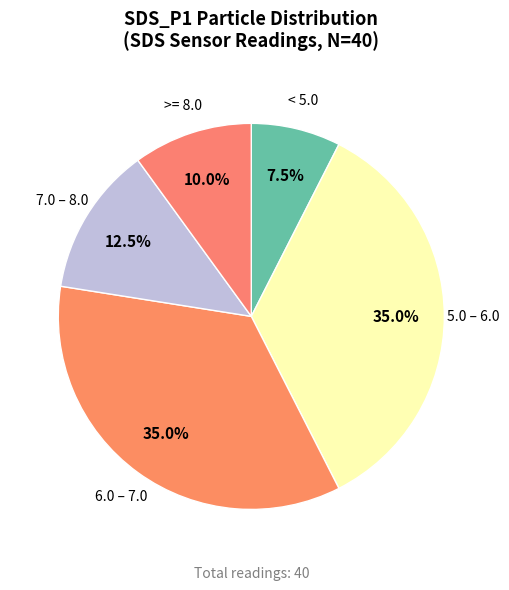

How many slices are in this pie chart?

5